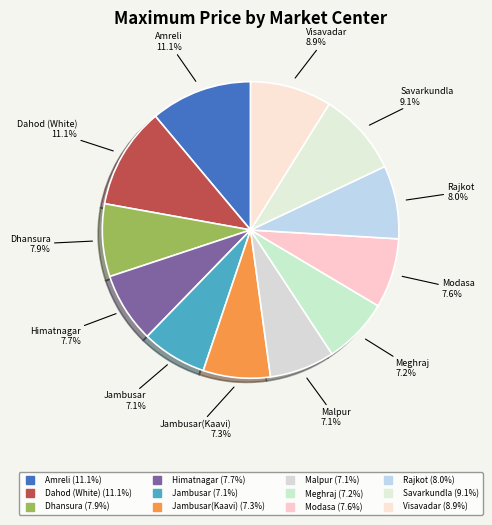

How many slices are in this pie chart?

12